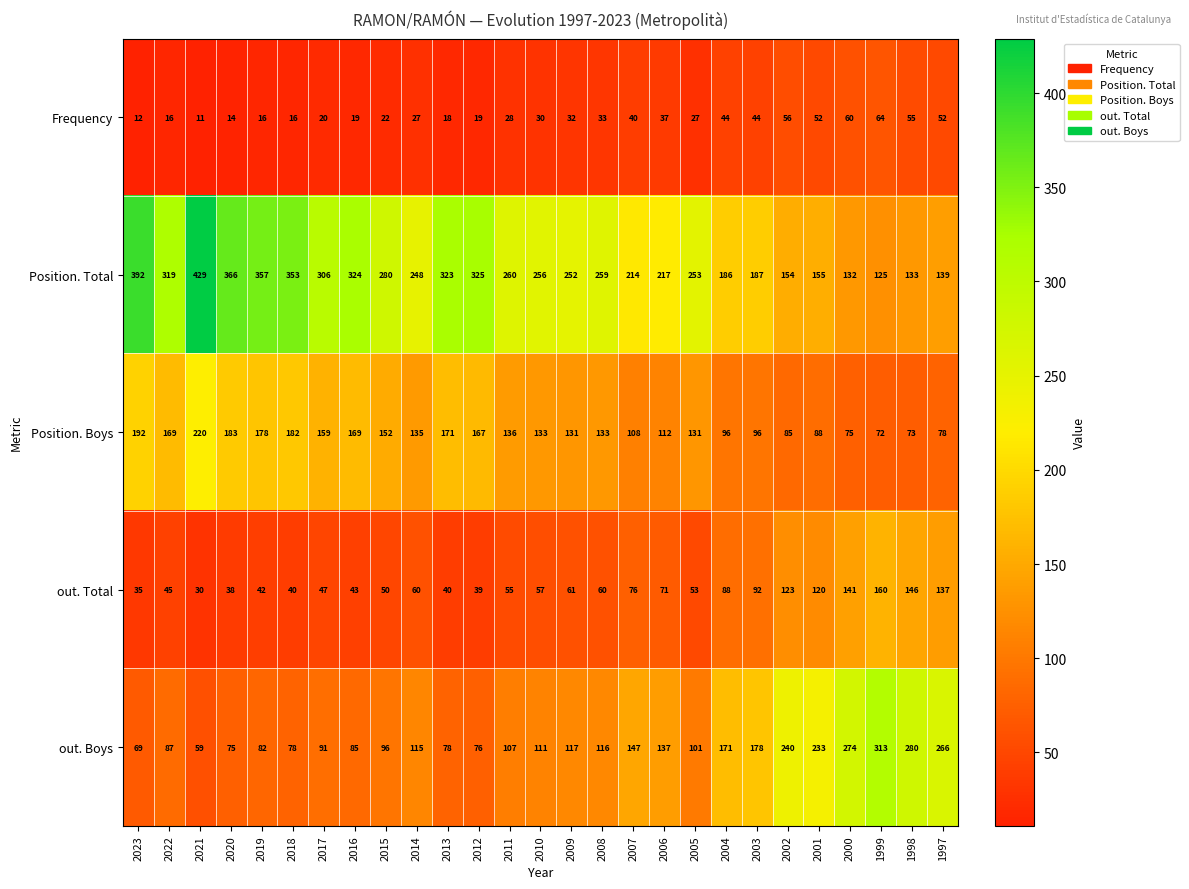

At how many categories does at least one series exceed 235?

22